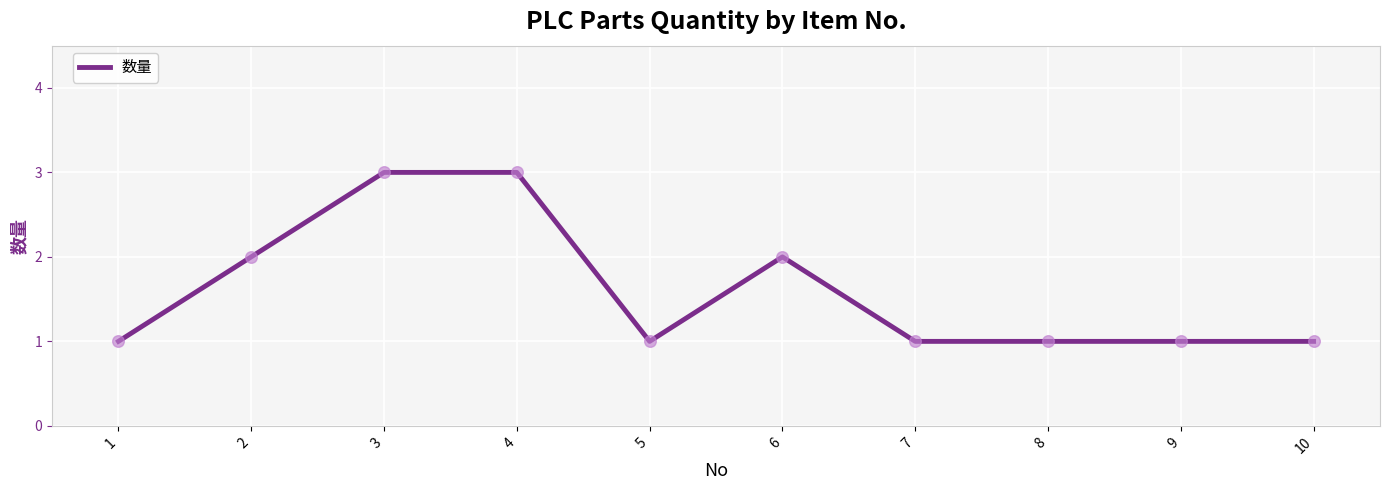

What is the change in value from 2 to 5?

-1